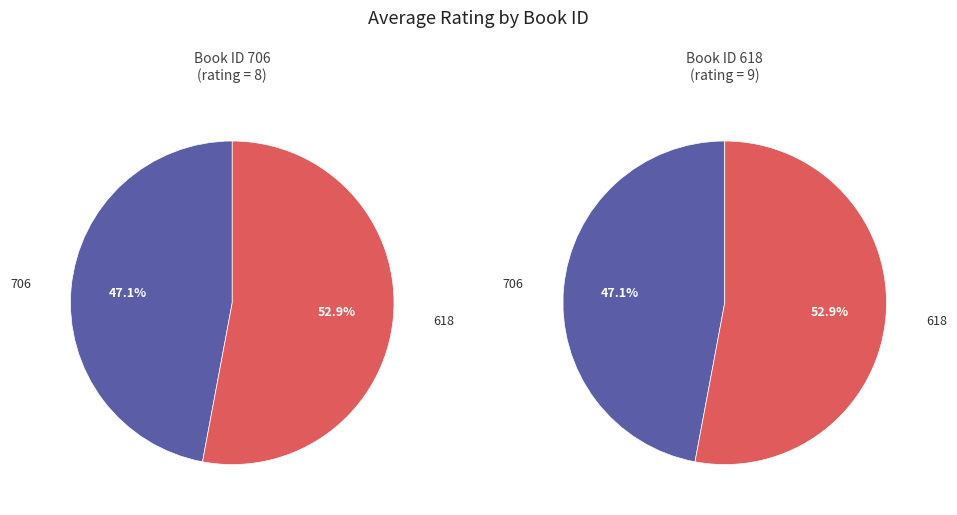

Which slice represents more than half of the pie?

618